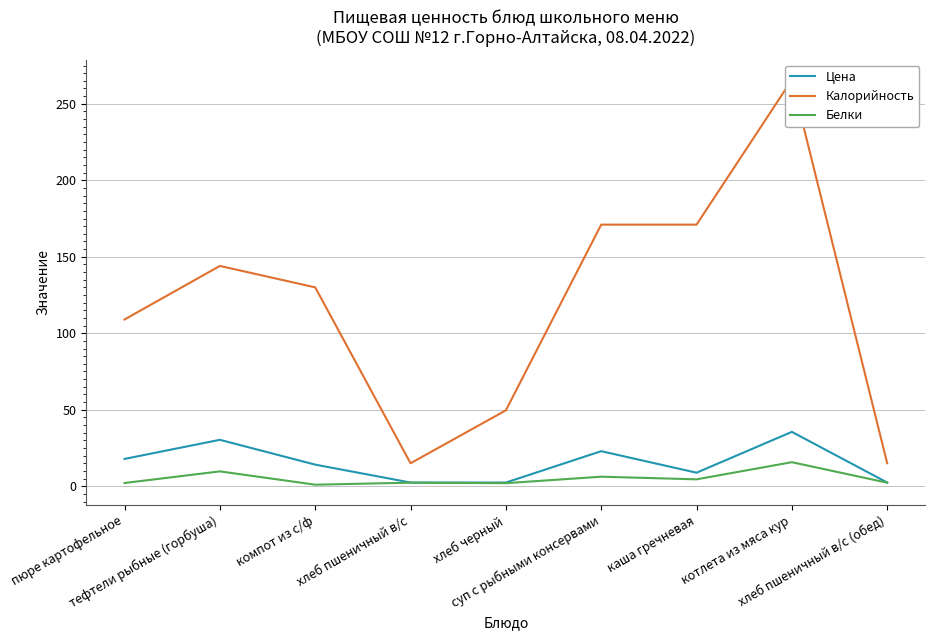

Reading right to left, transcribe all the data shown in this chart.

Цена: 2.4	35.5	8.8	22.9	2.4	2.4	14.1	30.3	17.8
Калорийность: 15.0	265.7	171.0	171.0	49.6	15.0	130.0	144.0	109.0
Белки: 2.3	15.7	4.5	6.2	2.0	2.3	1.0	9.7	2.1